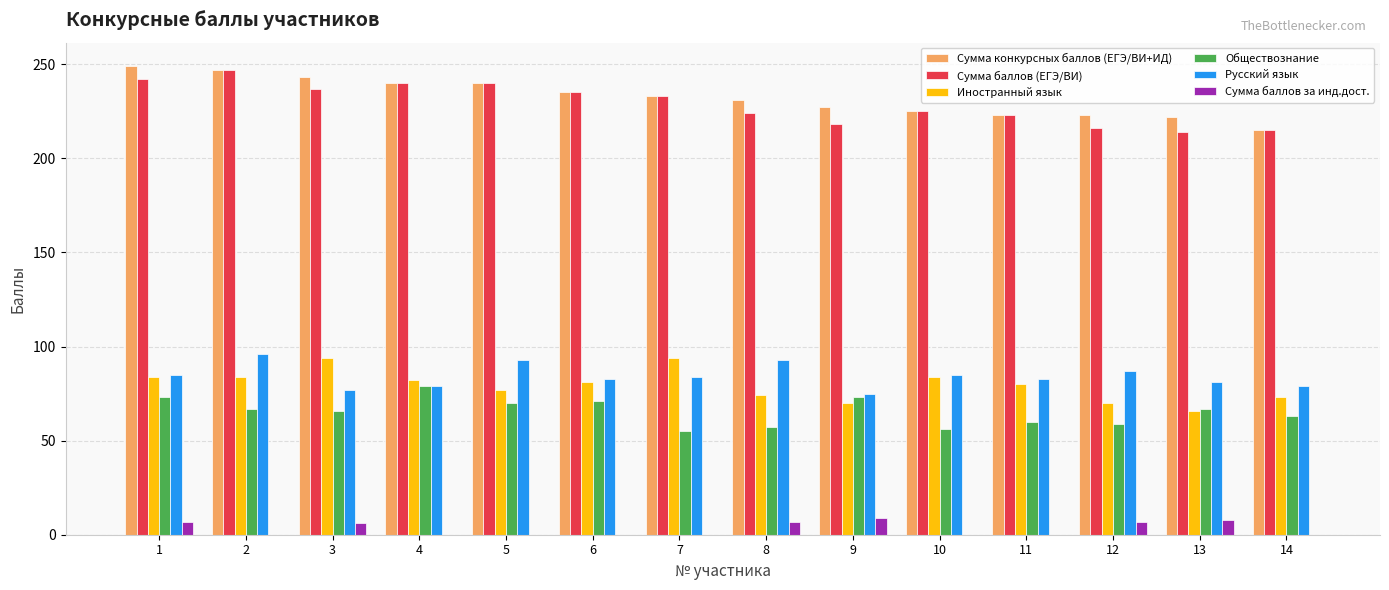

What is the spread (max minus min) of values at 13?

214